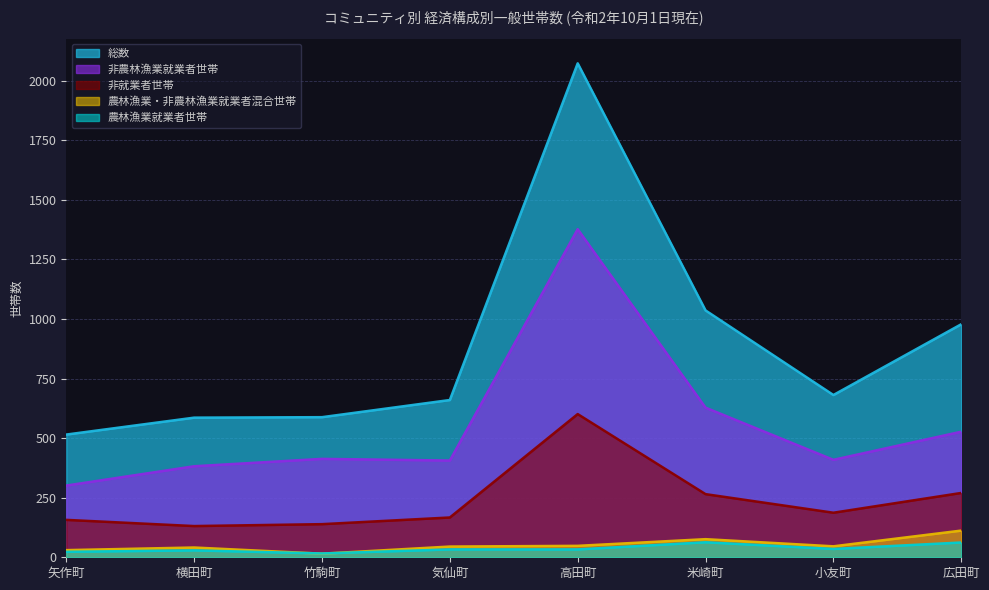

How many values in the 非就業者世帯 series are below 187?

4